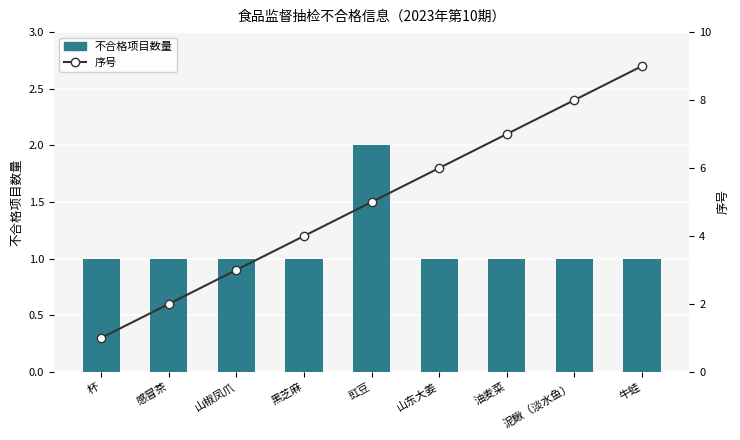

At which label does 不合格项目数量 reach its minimum?

杯